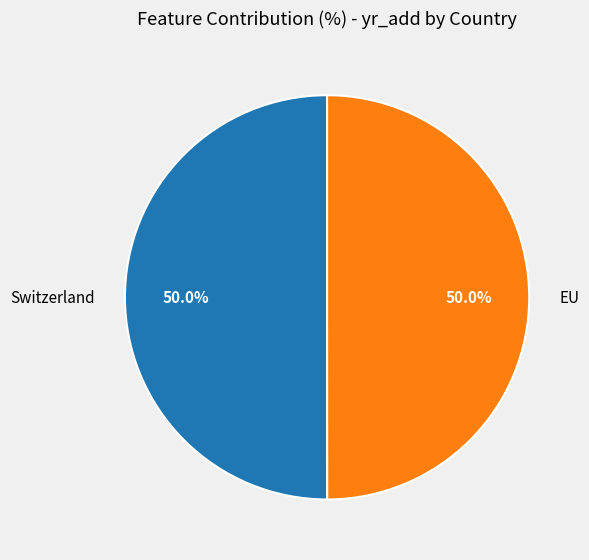

Count the number of slices in the pie.

2